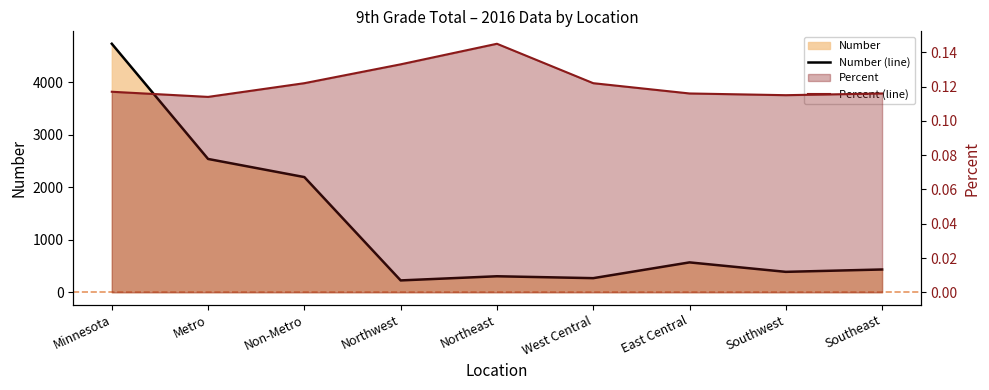

What is the minimum value shown in the chart?

0.1